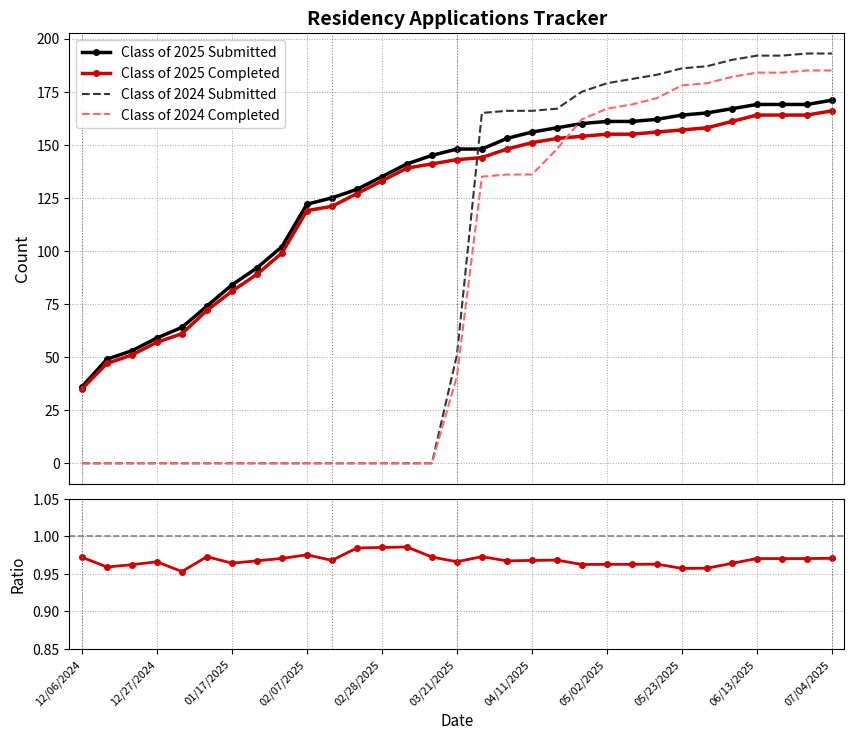

Which series has the widest spread of values?

Class of 2024 Submitted